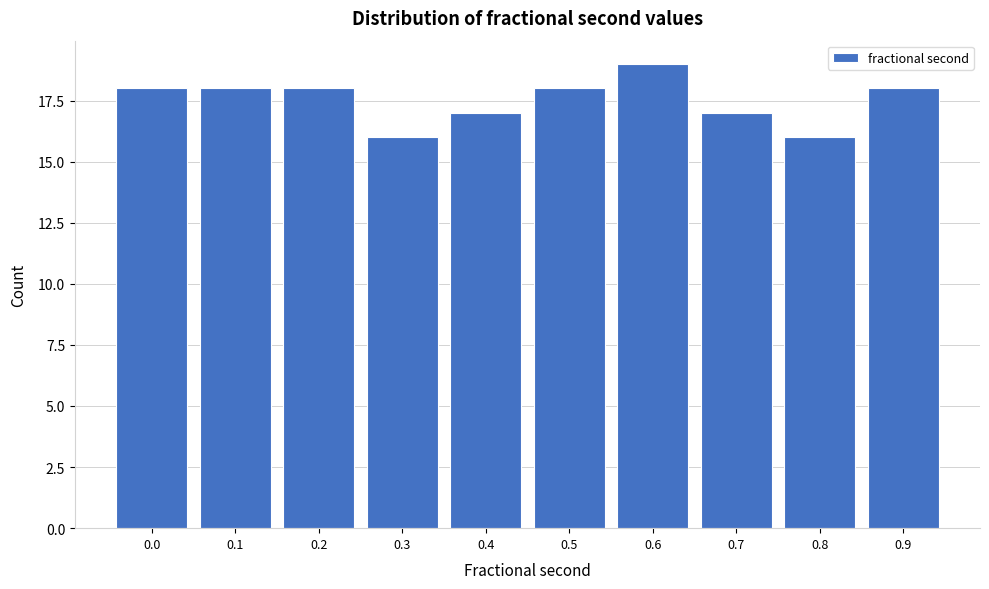

Reading left to right, extract all data points from this chart.

0.0=18	0.1=18	0.2=18	0.3=16	0.4=17	0.5=18	0.6=19	0.7=17	0.8=16	0.9=18